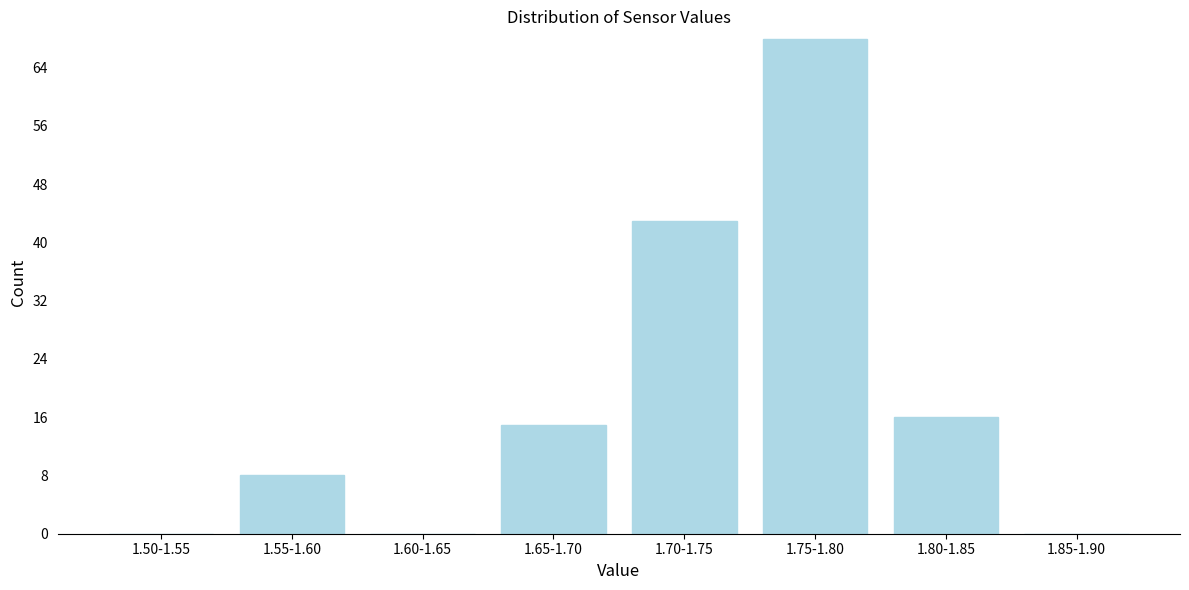

Reading left to right, what are all the values shown in this chart?

1.50-1.55=0	1.55-1.60=8	1.60-1.65=0	1.65-1.70=15	1.70-1.75=43	1.75-1.80=68	1.80-1.85=16	1.85-1.90=0